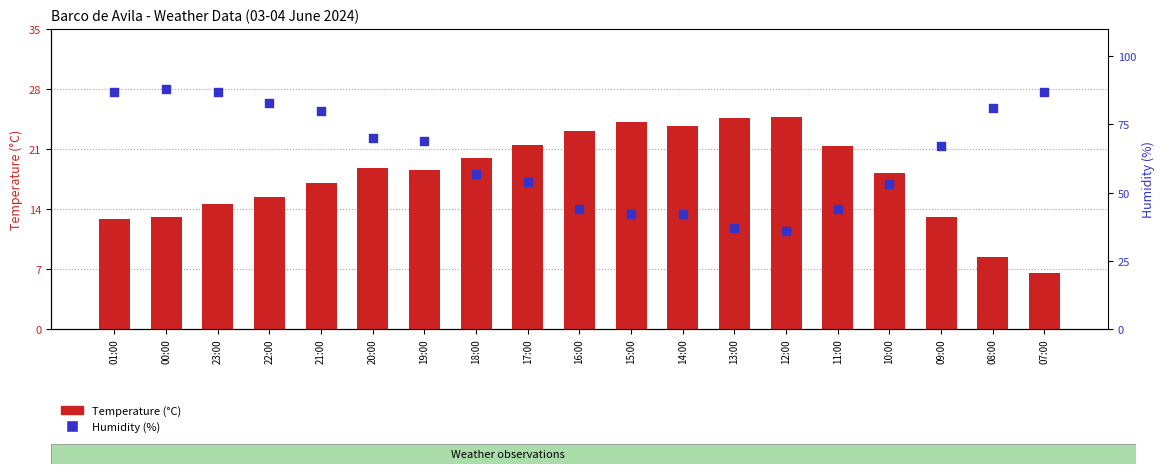

Which series contains the highest Y value?

Humidity (%)